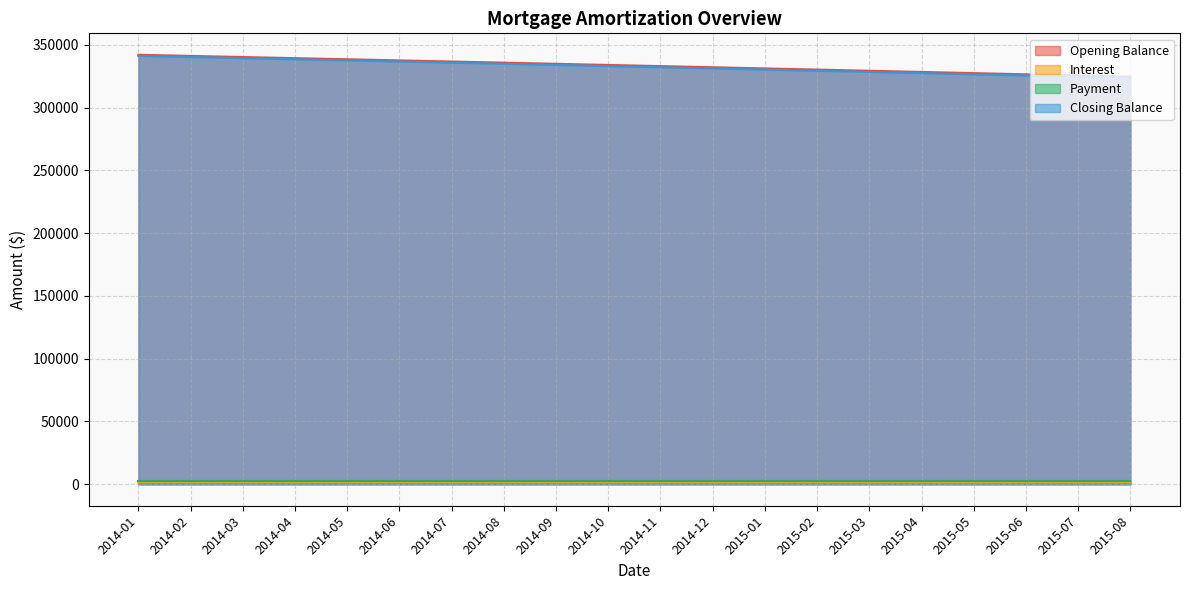

True or false: Opening Balance and Interest intersect in this chart.

False